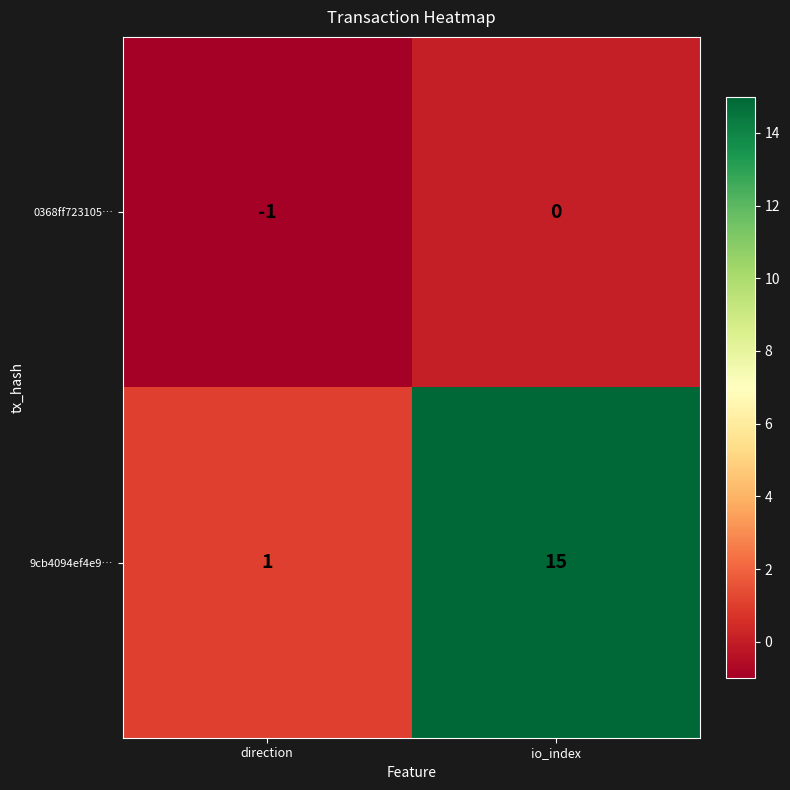

What is the difference between the 9cb4094ef4e9… values at io_index and direction?

14